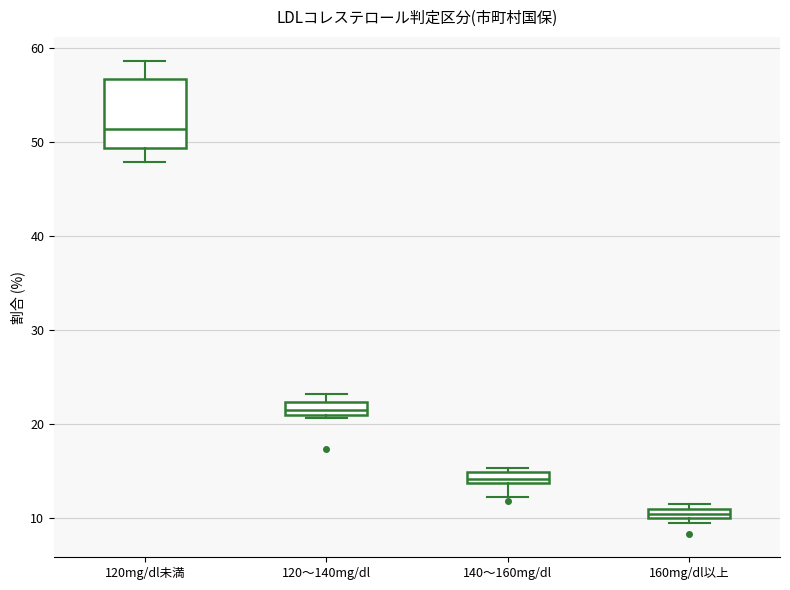

Which box has the lowest median line?

160mg/dl以上